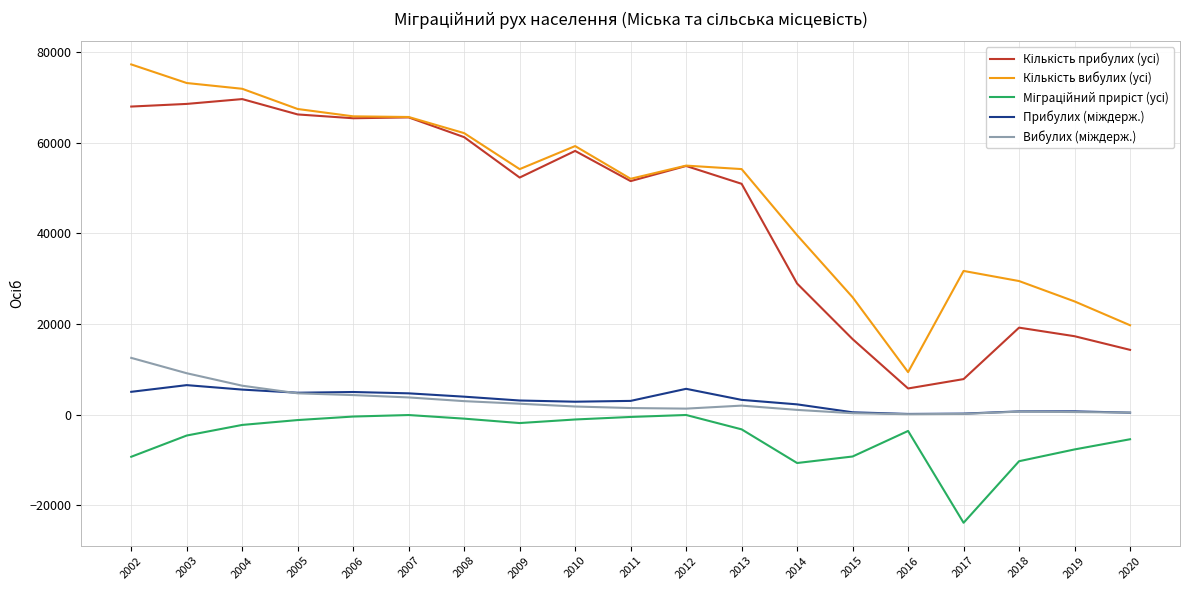

What is the minimum value shown in the chart?

-23868